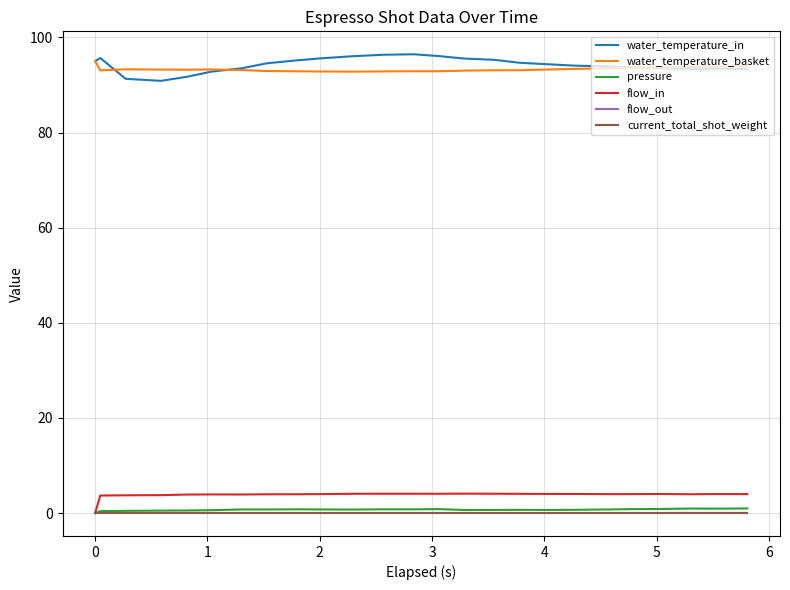

Does the chart display data point markers on the line(s)?

No